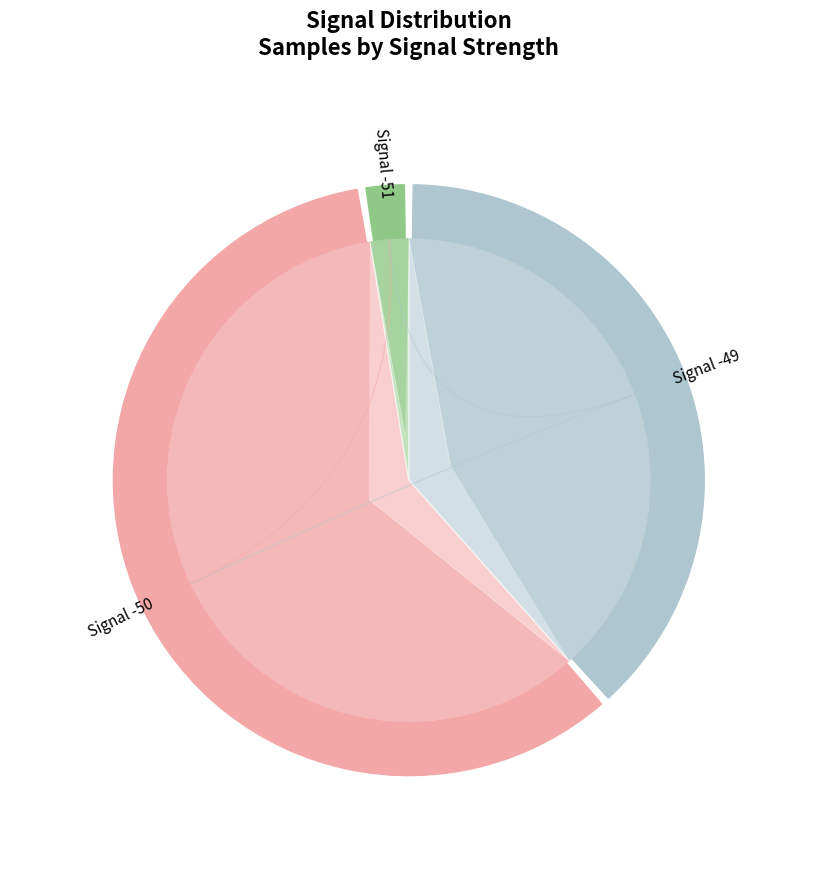

Does any single category account for the majority?

No